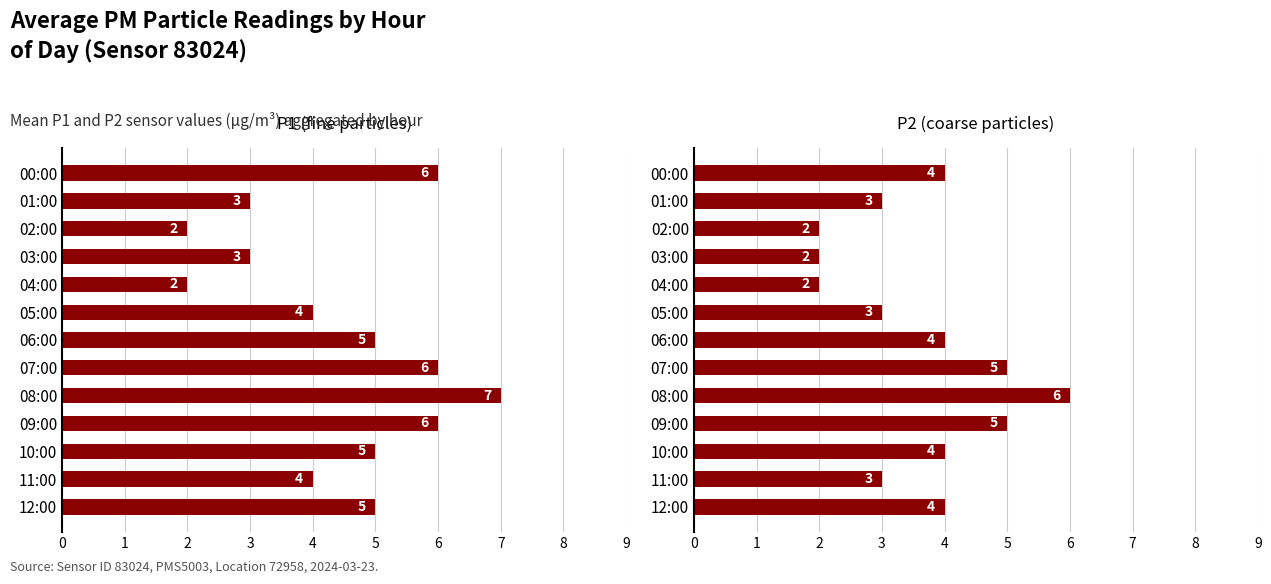

The P1 series shows 4 at 05:00. True or false?

True